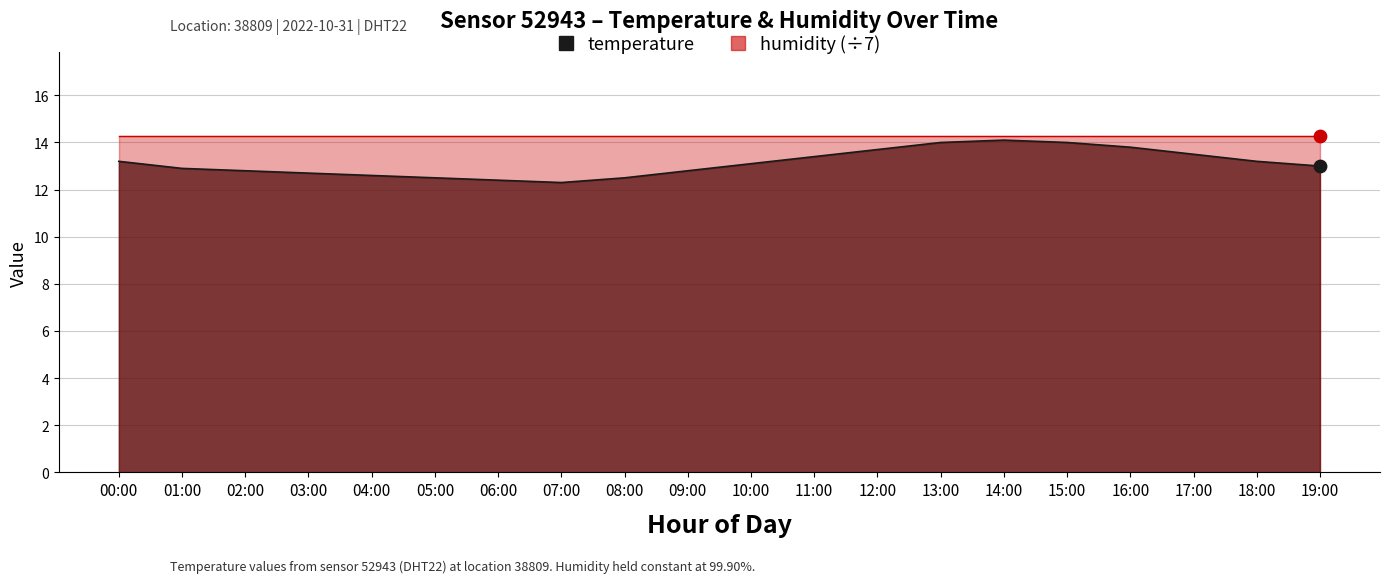

Between 10:00 and 16:00, which is larger?

16:00